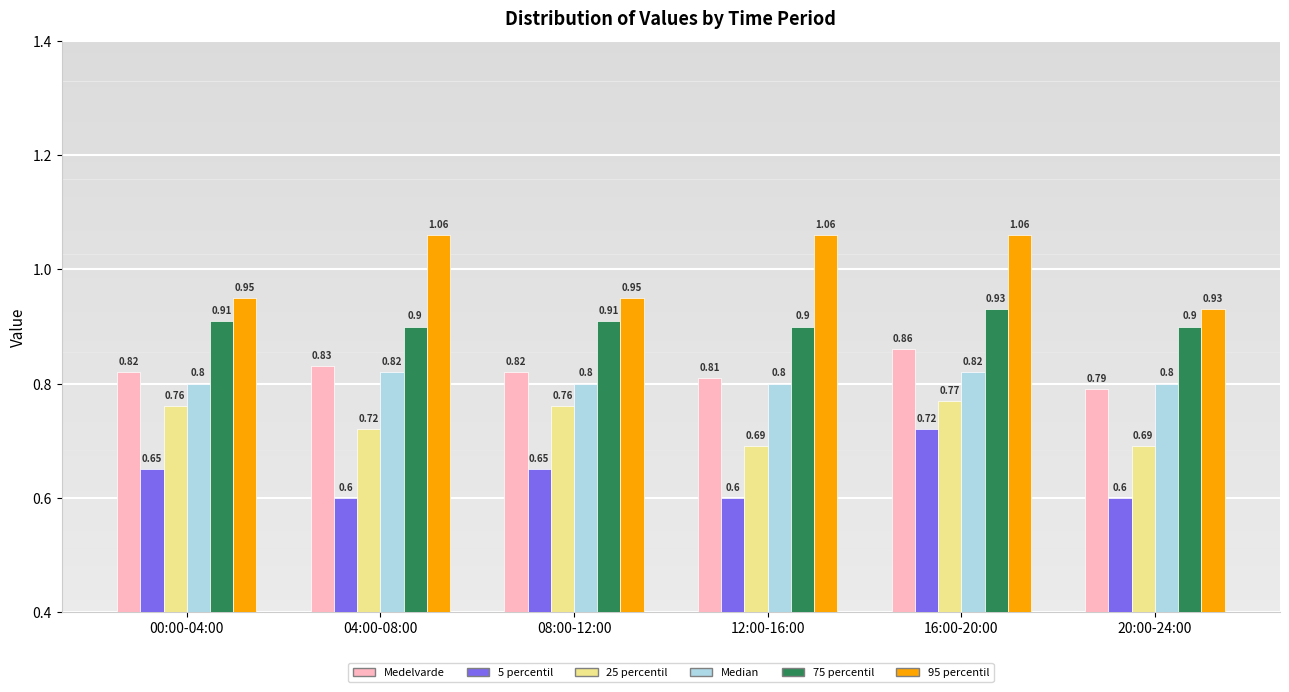

Which series has the largest range (max minus min)?

95 percentil